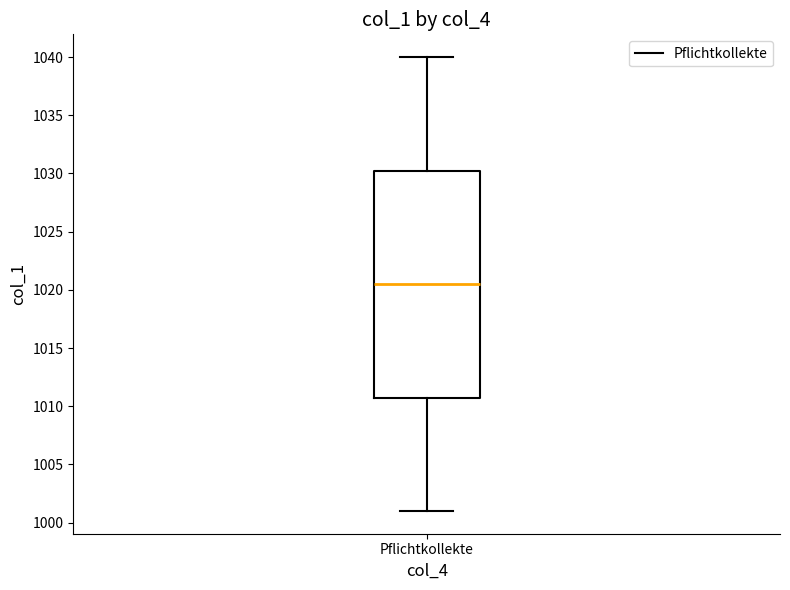

Read this box plot against the y-axis: the position of the median line, the range covered by the box, and the ends of both whiskers. The values are not printed on the chart, so give them approximately, as read against the axis.

median 1020.5, box 1011.0 to 1030.5, whiskers 1001.0 to 1040.0